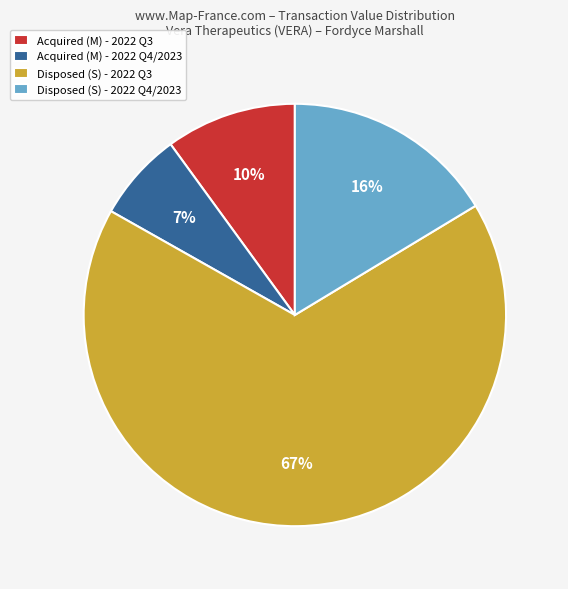

Do Acquired (M) - 2022 Q4/2023 and Disposed (S) - 2022 Q4/2023 together represent more than half of the pie?

No